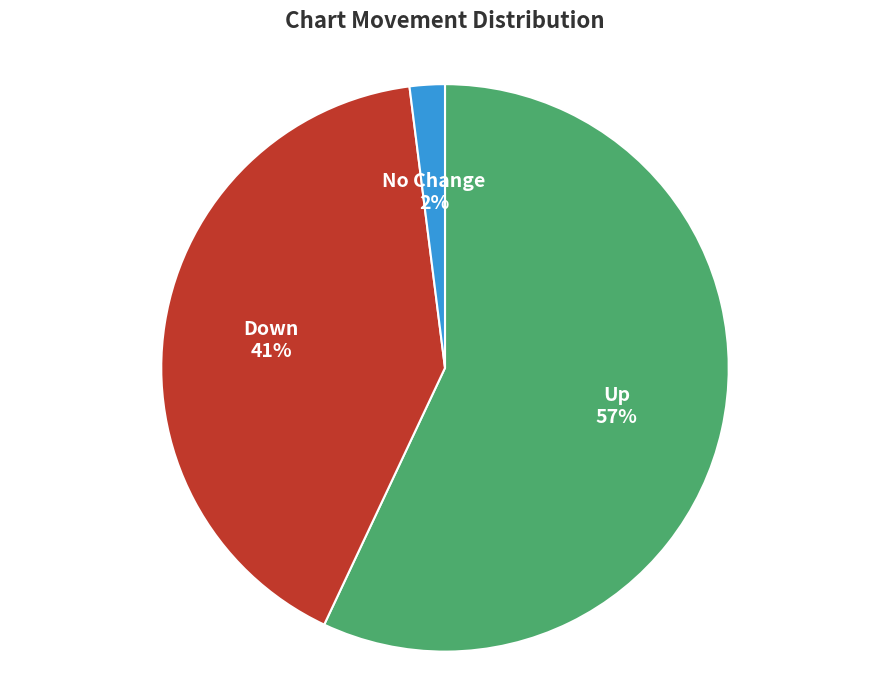

Count the number of slices in the pie.

3